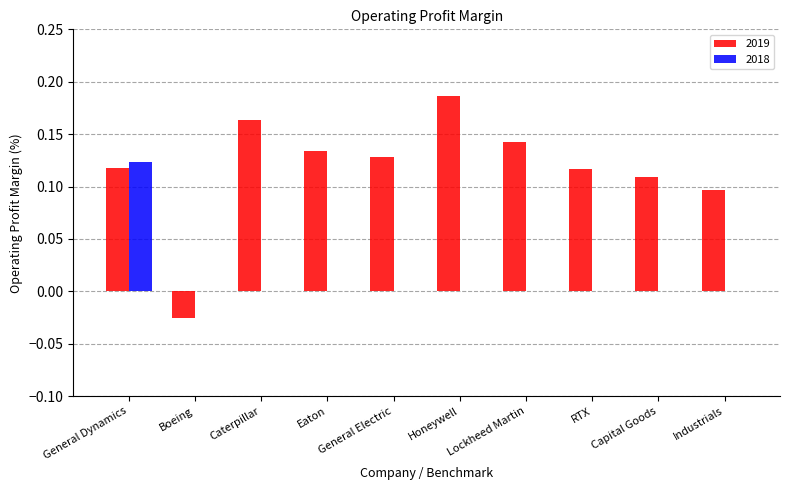

Is the value of 2018 at Boeing greater than the value of 2019 at General Electric?

No